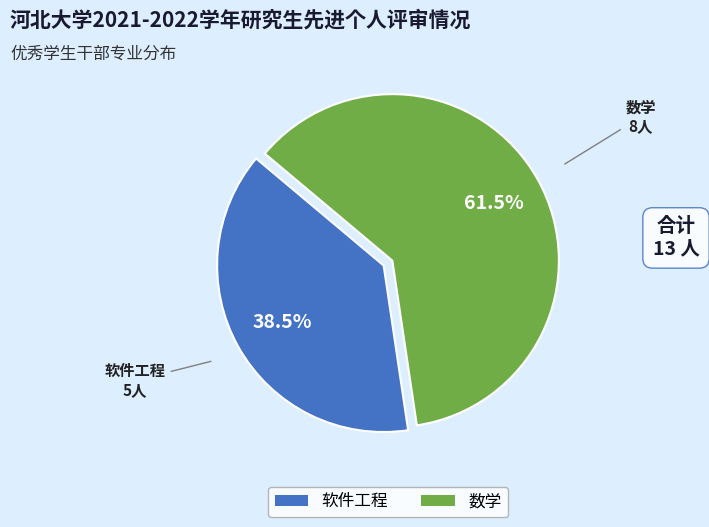

Does 软件工程 account for over 50% of the chart?

No